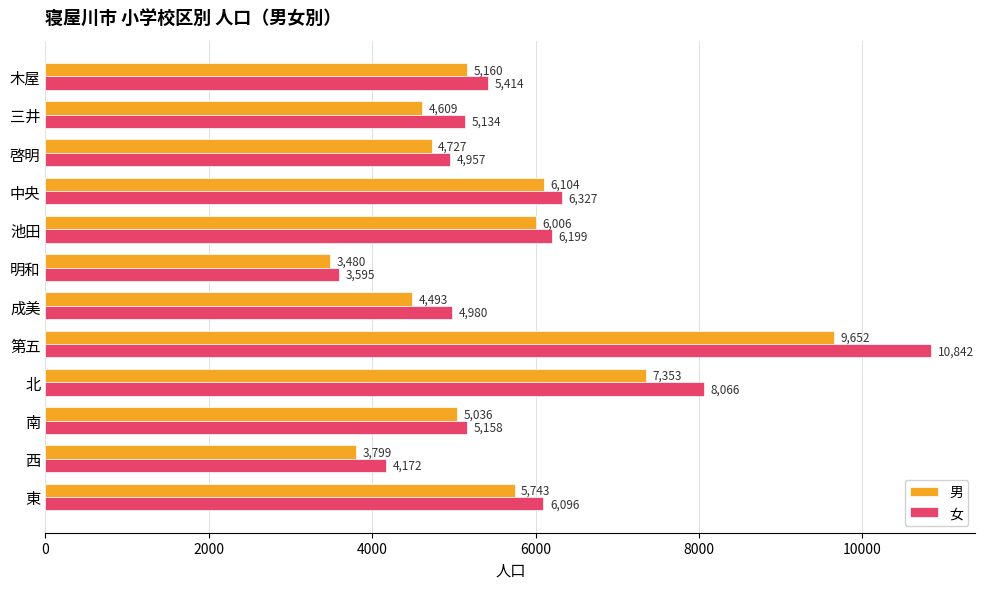

The value of 男 at 中央 is 8287. True or false?

False